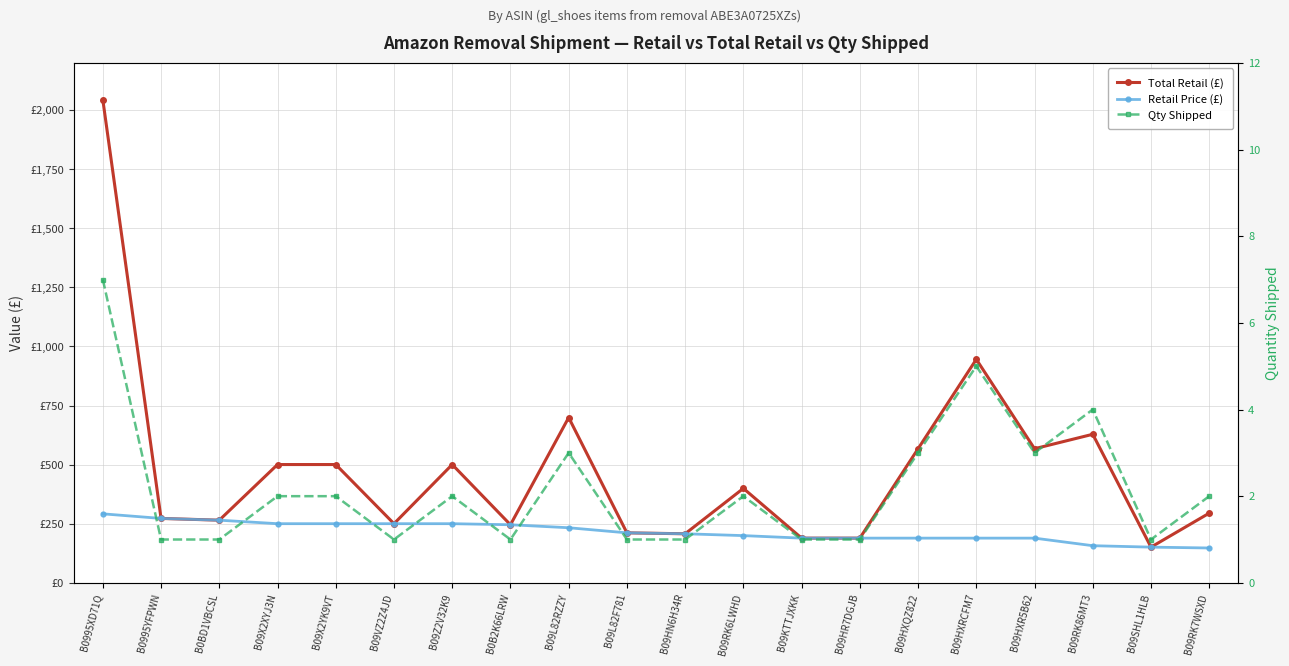

Which has a higher value, B09RK86MT3 or B09RK6LWHD?

B09RK86MT3